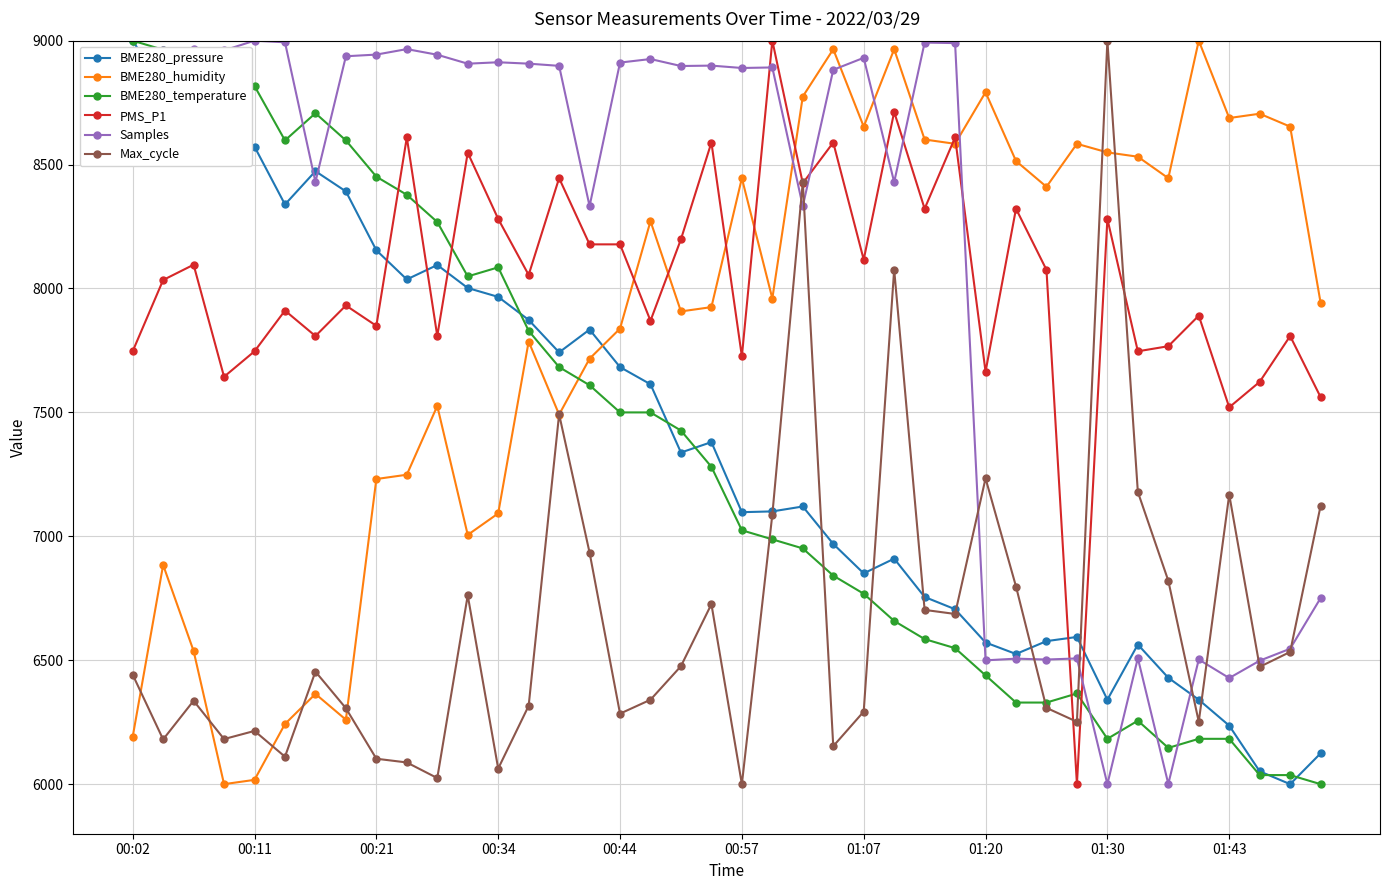

What is the value of the PMS_P1 point at the 16th from the left?

8178.1